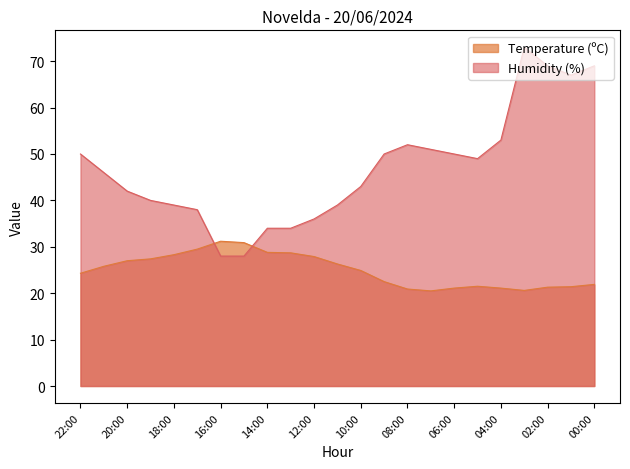

Which series has the largest total across all categories?

Humidity (%)